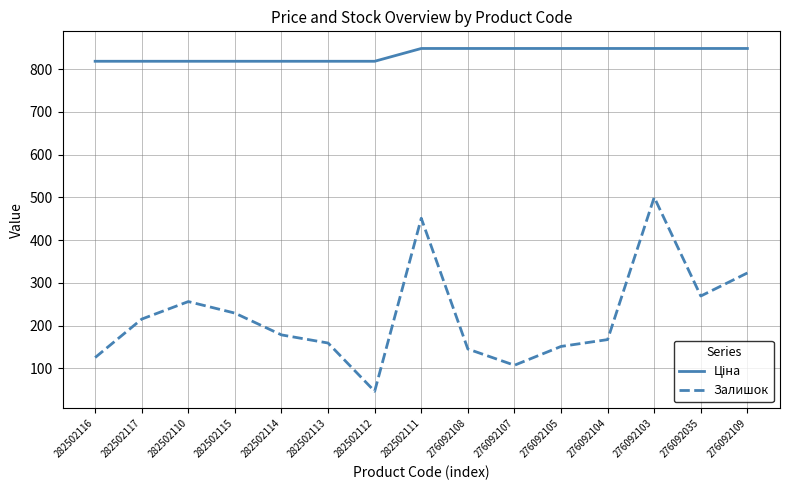

The Залишок series shows 145.0 at 276092108. True or false?

True